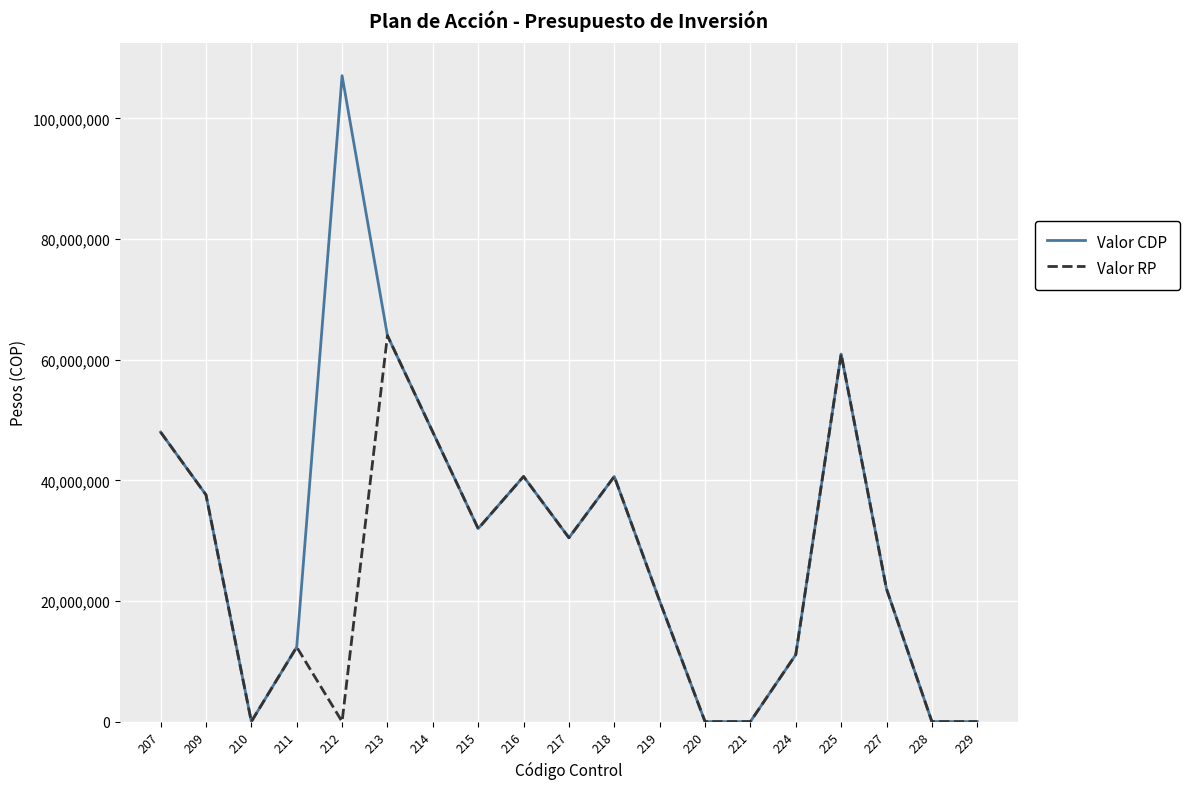

Rank the series by their average value, from lowest to highest.

Valor RP, Valor CDP